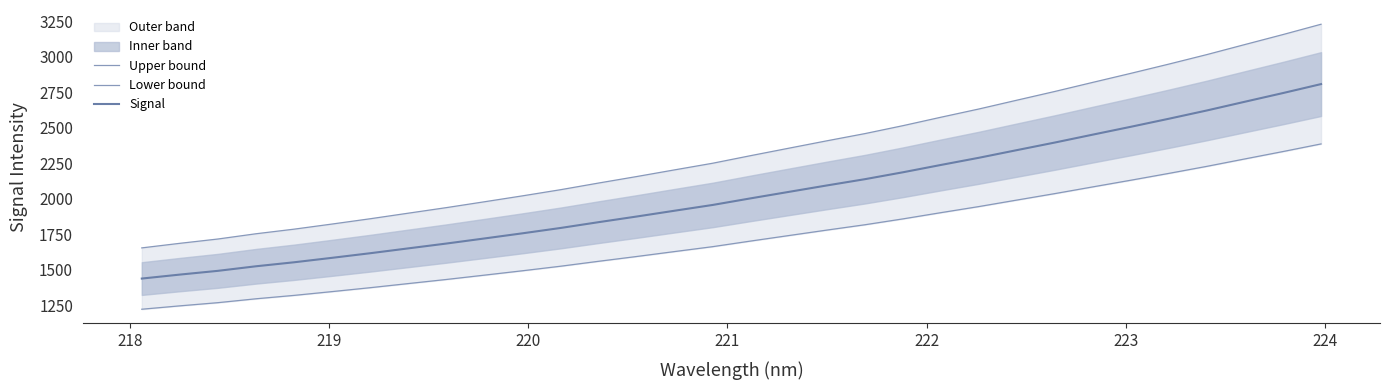

True or false: Lower bound and Upper bound intersect in this chart.

False